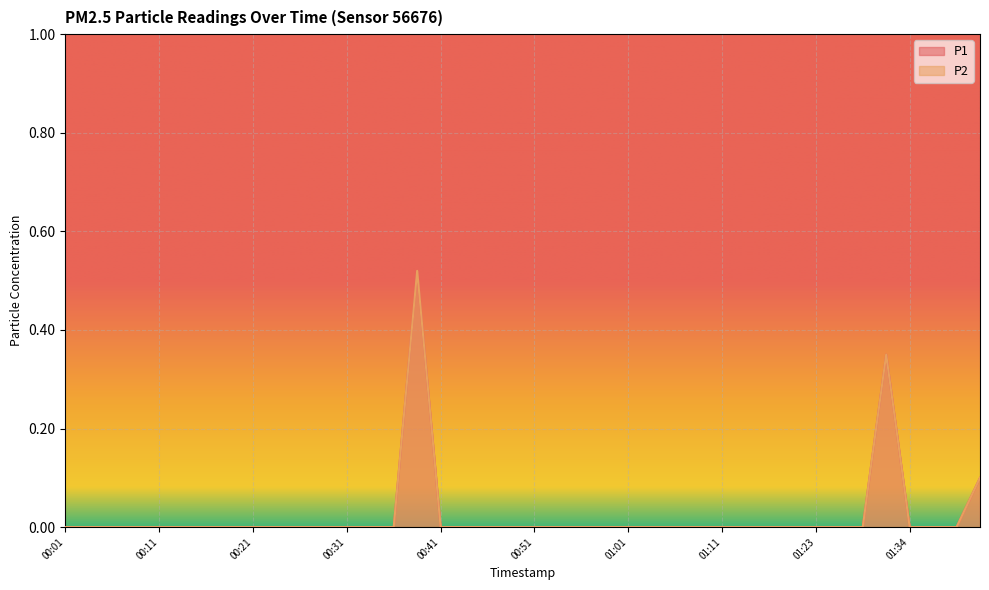

At which label is P2 closest to 0?

00:01